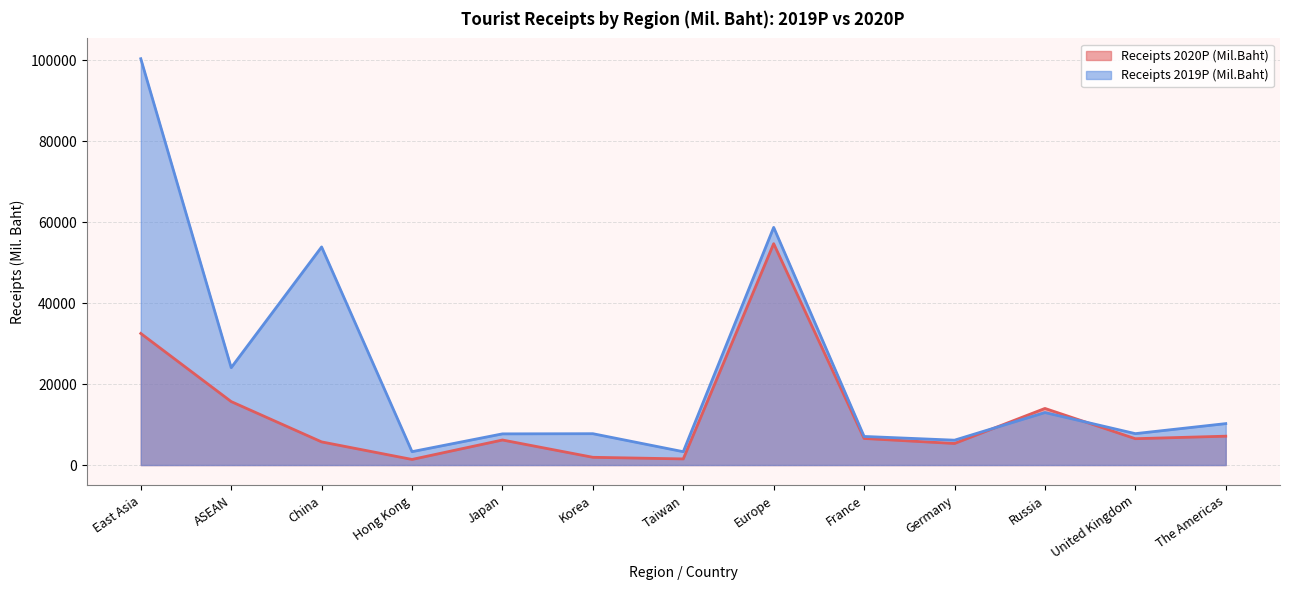

Reading left to right, list all the values displayed in this chart.

Receipts 2020P (Mil.Baht): 32503.2	15673.4	5718.4	1385.4	6187.8	1915.2	1516.2	54678.2	6566.9	5326.4	13983.9	6509.2	7129.4
Receipts 2019P (Mil.Baht): 100351.5	24052.6	53868.0	3308.4	7702.4	7743.5	3299.2	58698.1	7065.9	6145.3	12971.4	7758.7	10234.8